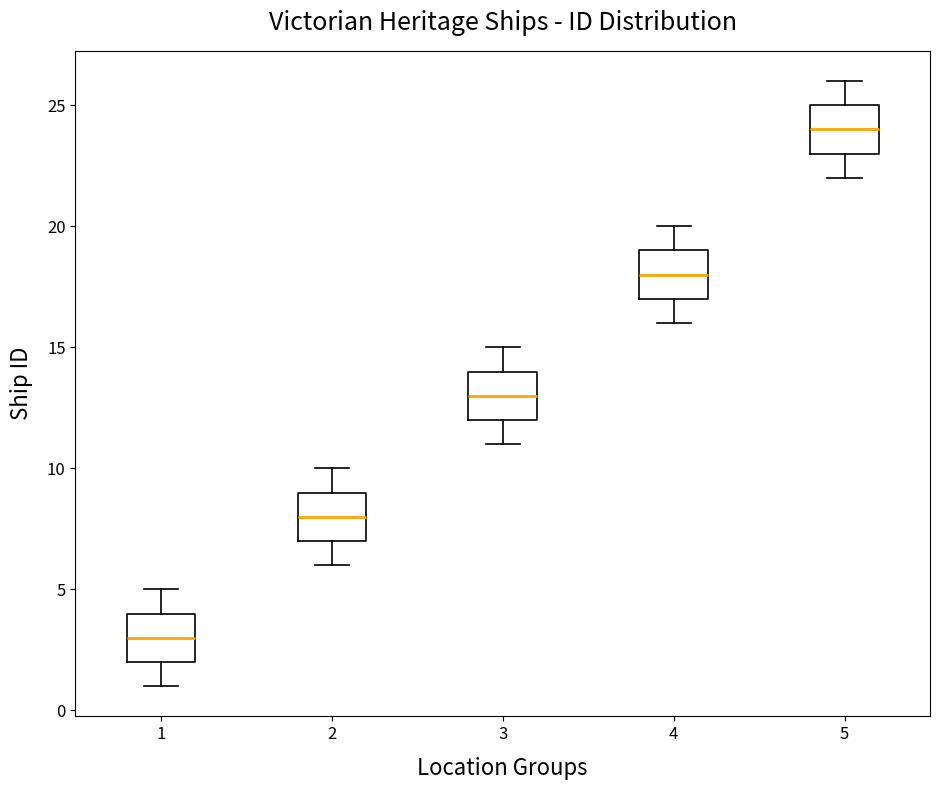

Reading left to right, read every box against the y-axis: the position of its median line, the range the box covers, and the ends of its whiskers. The values are not printed on the chart, so give them approximately, as read against the axis.

1: median 3, box 2 to 4, whiskers 1 to 5
2: median 8, box 7 to 9, whiskers 6 to 10
3: median 13, box 12 to 14, whiskers 11 to 15
4: median 18, box 17 to 19, whiskers 16 to 20
5: median 24, box 23 to 25, whiskers 22 to 26